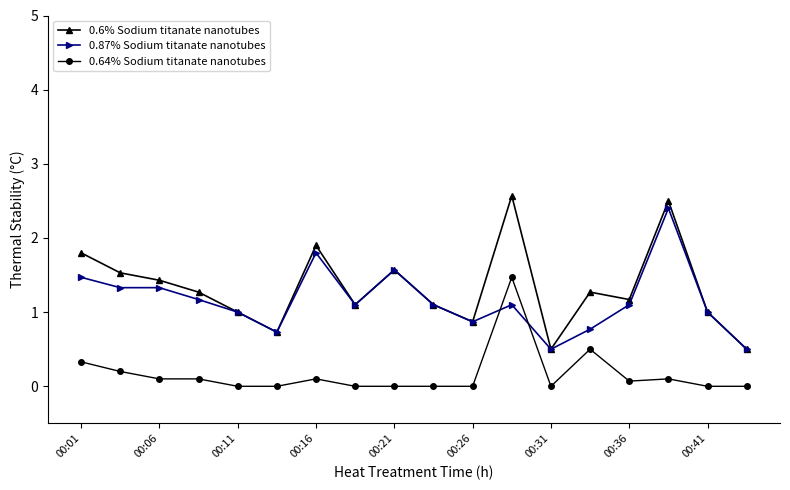

What is the value of the 0.87% Sodium titanate nanotubes point at the 1st from the left?

1.5